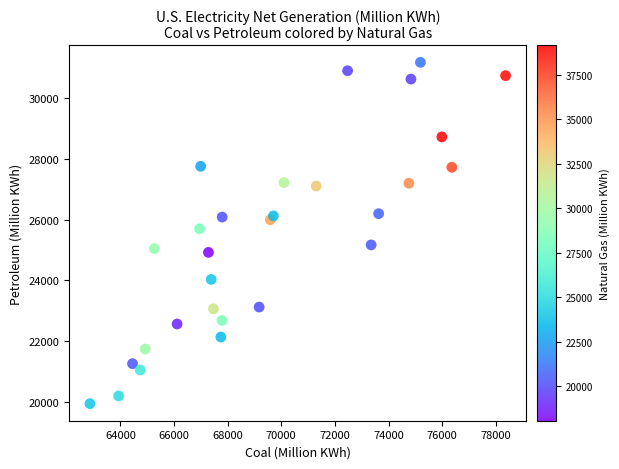

What is the range of X values (max minus min)?

15498.9